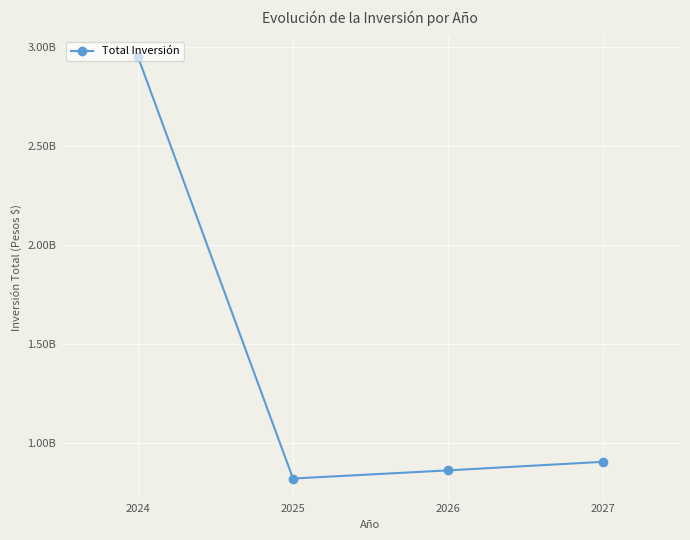

The value at 2027 is 375161386. True or false?

False